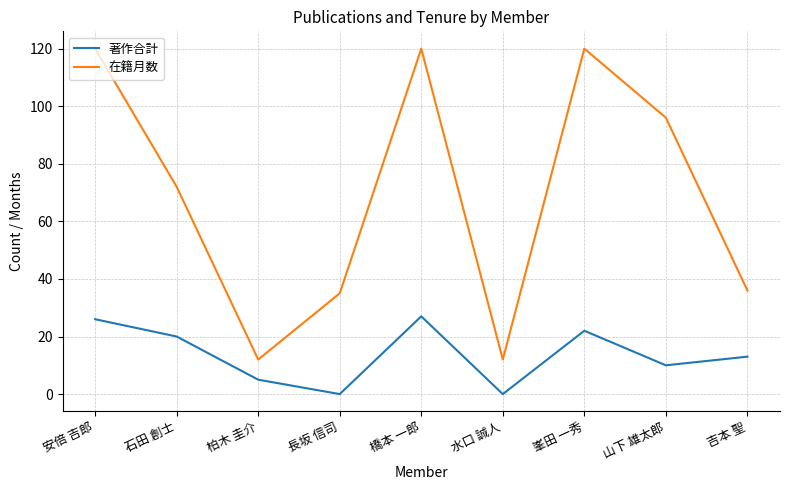

What is the average value of the 著作合計 series?

14